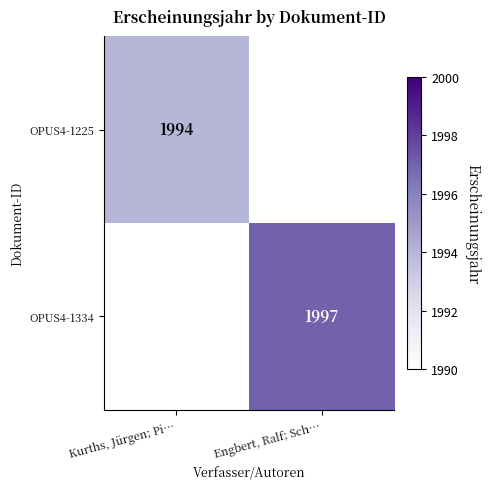

Is it true that OPUS4-1225 equals 1994 at Kurths, Jürgen; Pi…?

True